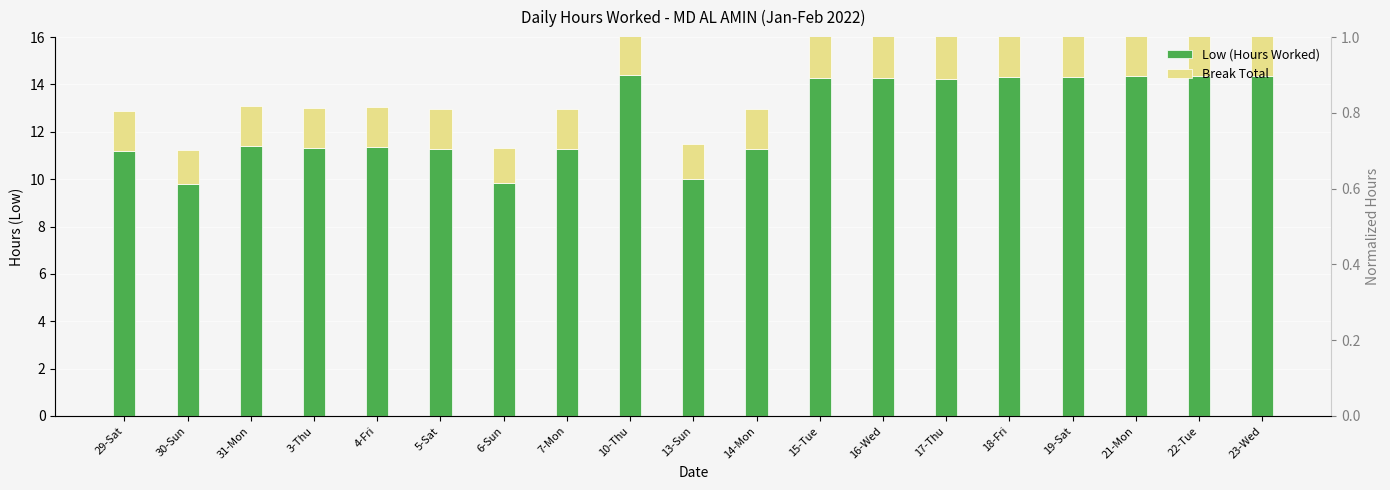

What is the difference between the maximum and second lowest values in the Break Total series?

0.7